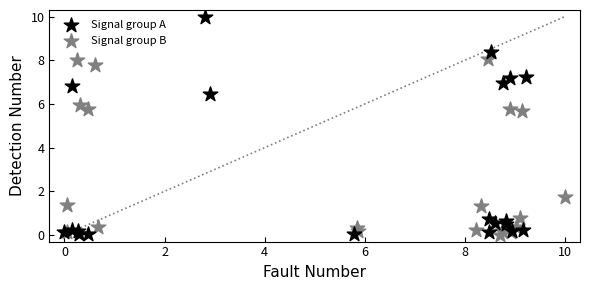

Which series reaches the maximum Y coordinate?

Signal group A